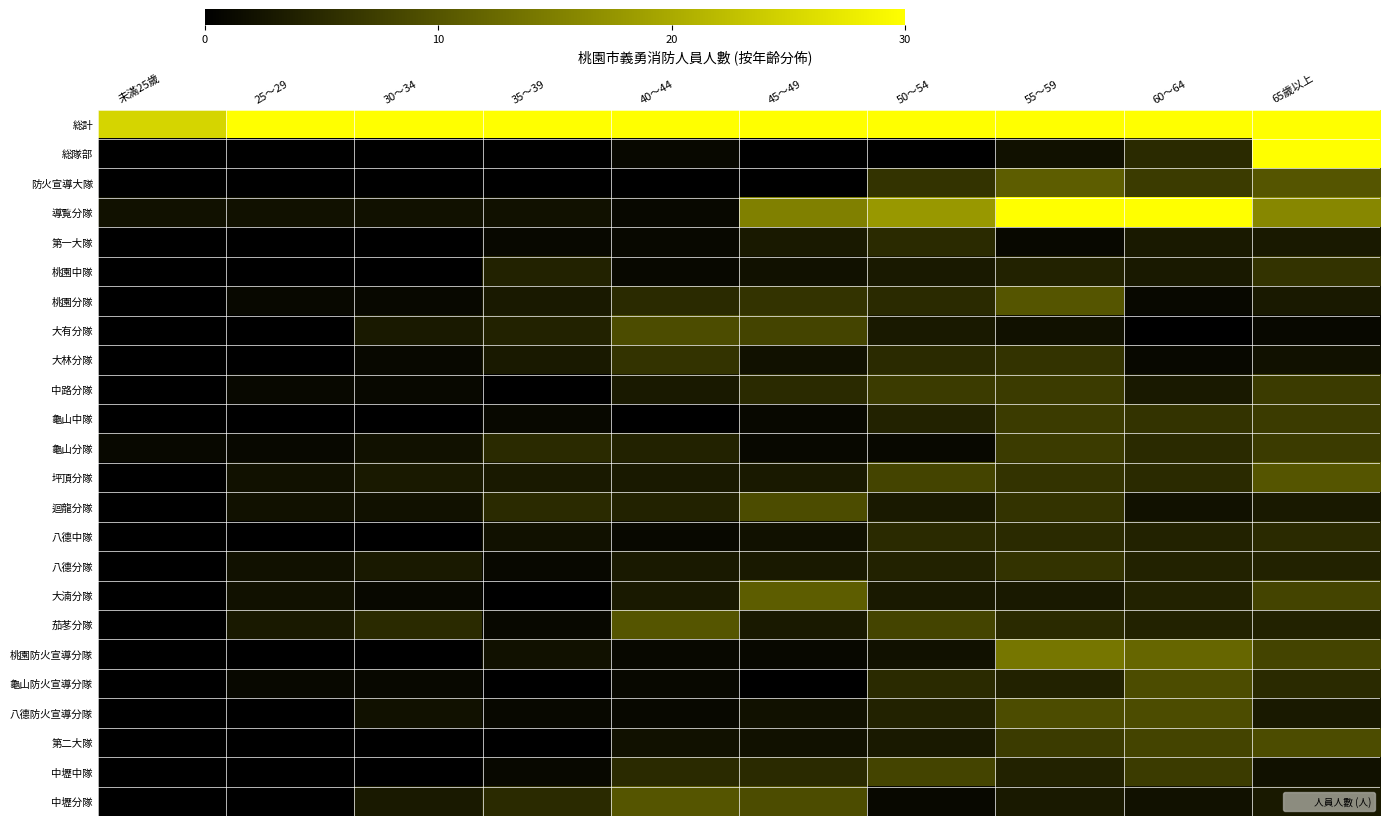

List the series in order of their peak value, lowest first.

第一大隊, 八德中隊, 桃園中隊, 大林分隊, 八德分隊, 中路分隊, 龜山中隊, 龜山分隊, 中壢中隊, 大有分隊, 迴龍分隊, 龜山防火宣導分隊, 八德防火宣導分隊, 第二大隊, 桃園分隊, 坪頂分隊, 茄苳分隊, 中壢分隊, 防火宣導大隊, 大湳分隊, 桃園防火宣導分隊, 総隊部, 導覧分隊, 総計